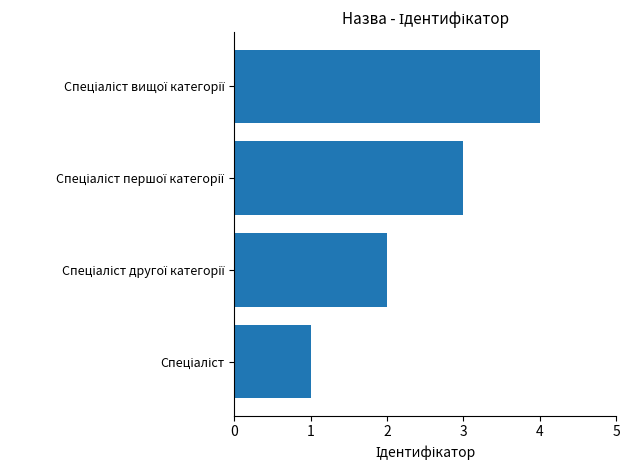

What is the greatest value displayed?

4